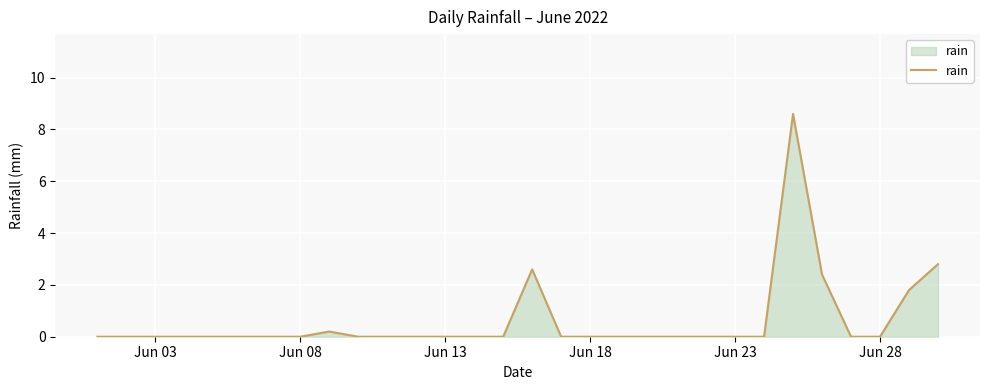

What is the difference between the maximum and minimum values?

8.6